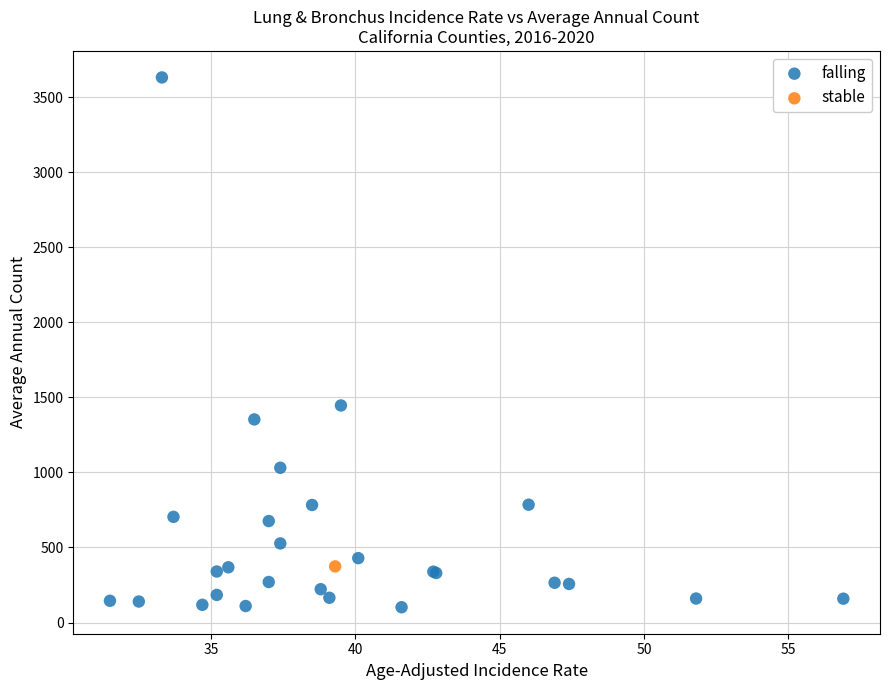

What are all the series names shown in the legend?

falling, stable